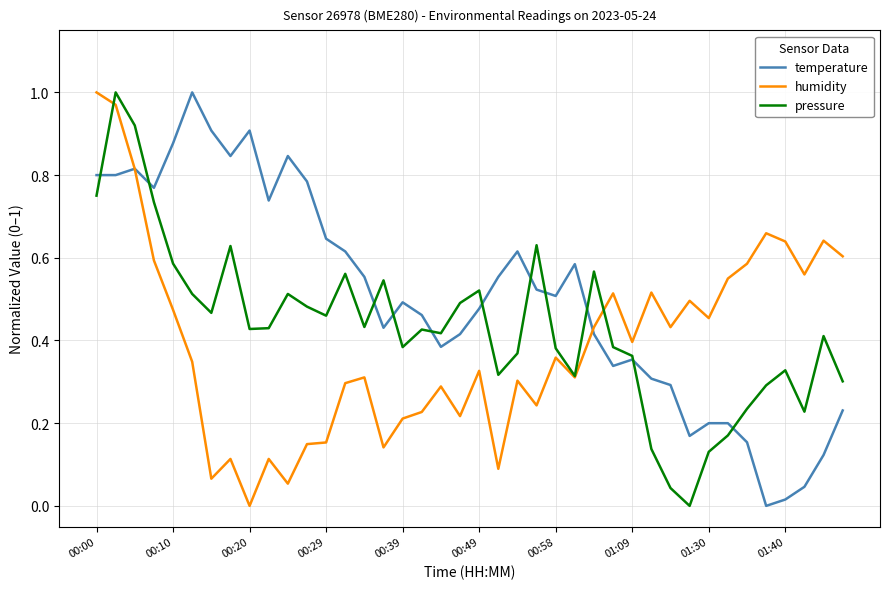

Rank the series by their average value, from lowest to highest.

humidity, pressure, temperature